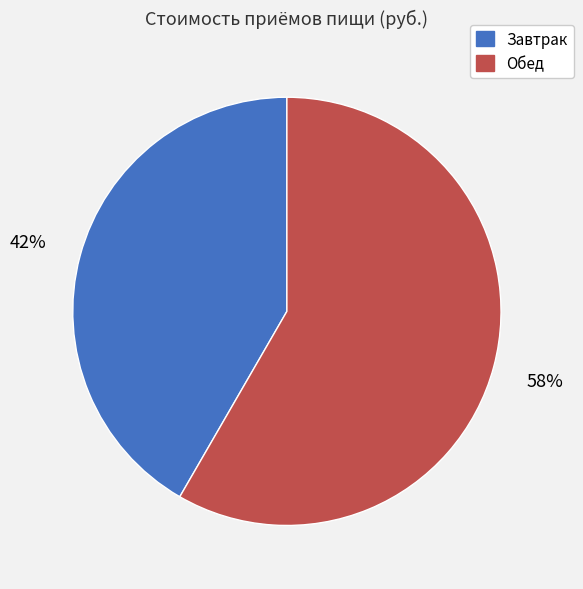

Is it true that Обед is 58% of the pie?

True